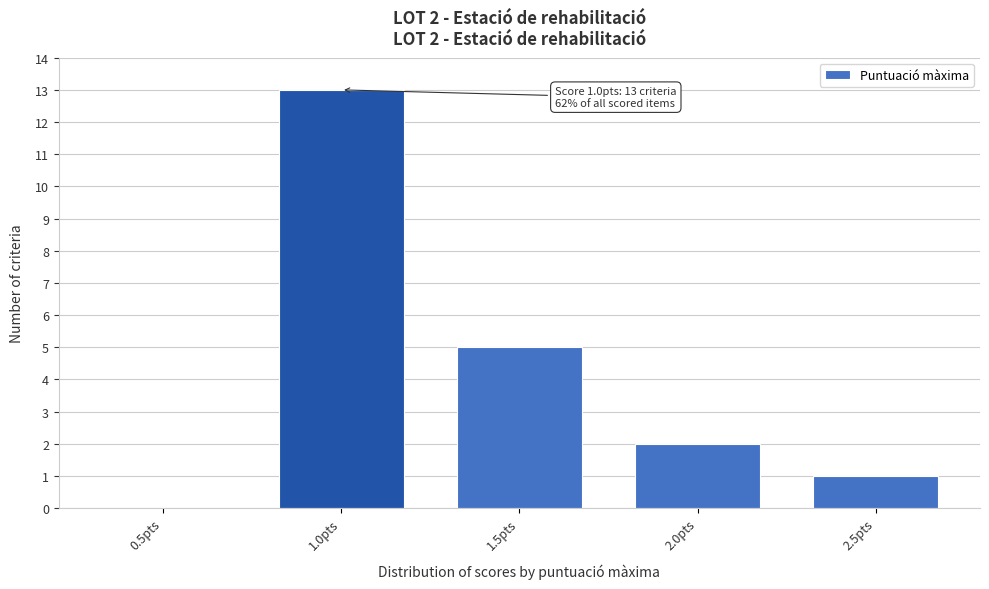

Reading left to right, what are all the values shown in this chart?

0.5pts=0	1.0pts=13	1.5pts=5	2.0pts=2	2.5pts=1